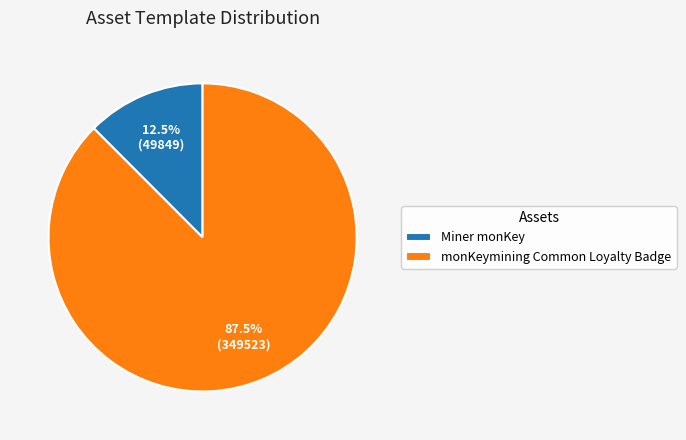

To the nearest percent, what is the average slice percentage?

50%